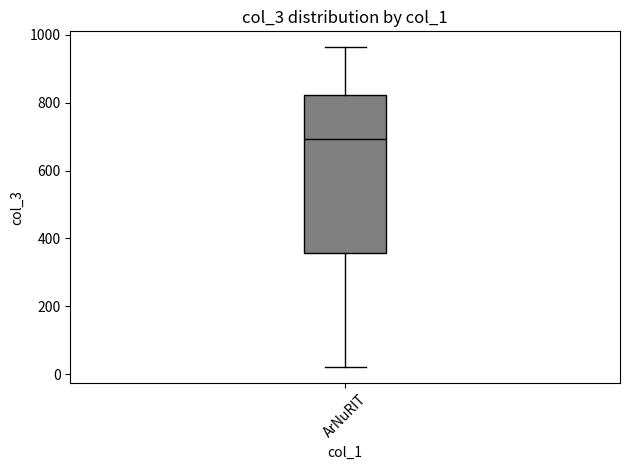

Transcribe this box plot: give where the median line is, the range the box spans, and where the two whiskers end, as read against the y-axis. The values are not printed on the chart, so give them approximately, as read against the axis.

median 700, box 360 to 820, whiskers 20 to 960